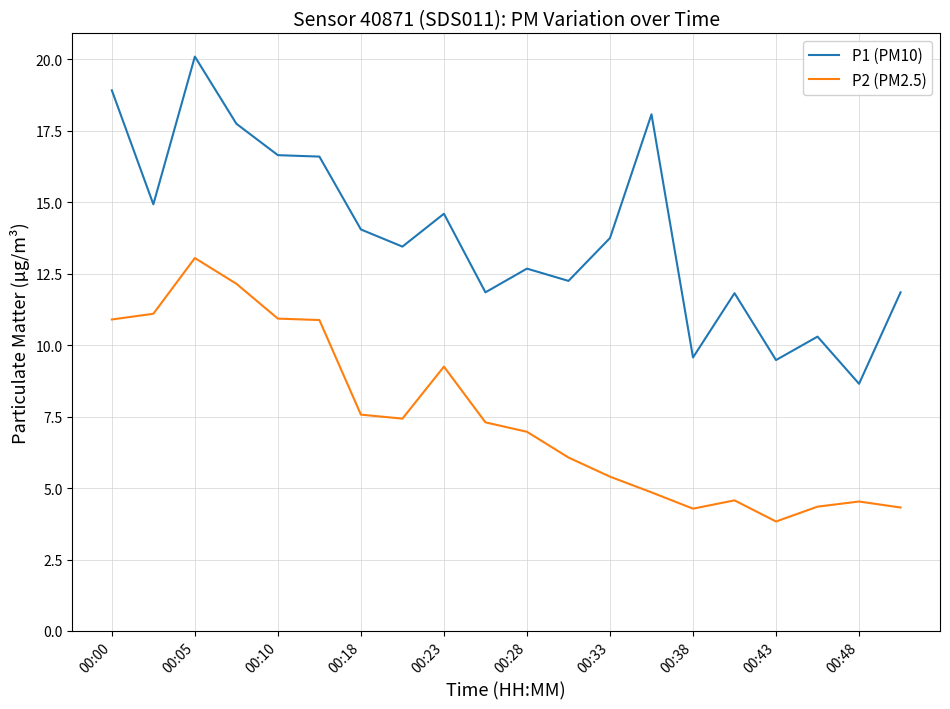

Rank the series by their average value, from lowest to highest.

P2 (PM2.5), P1 (PM10)